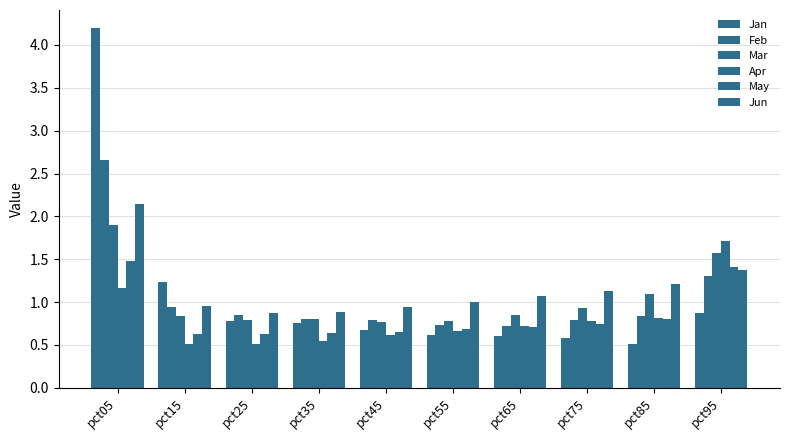

What is the sum of the Mar values at pct35 and pct15?

1.6